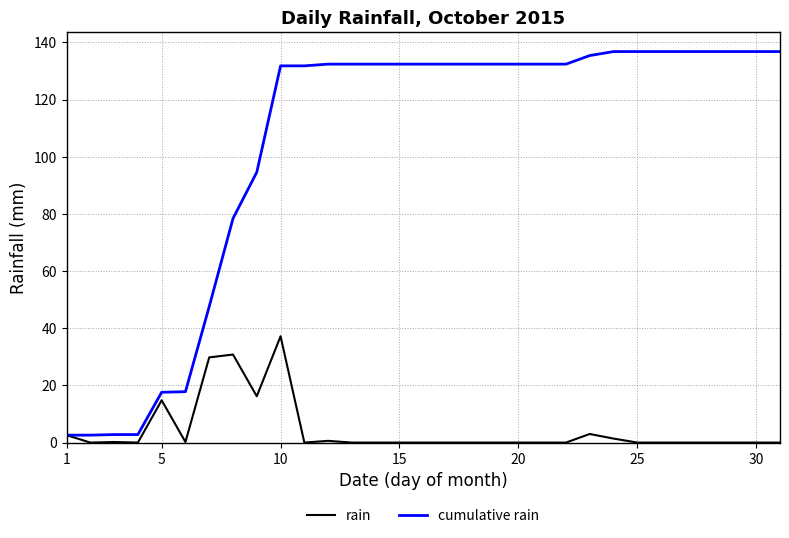

How many series are shown in this chart?

2